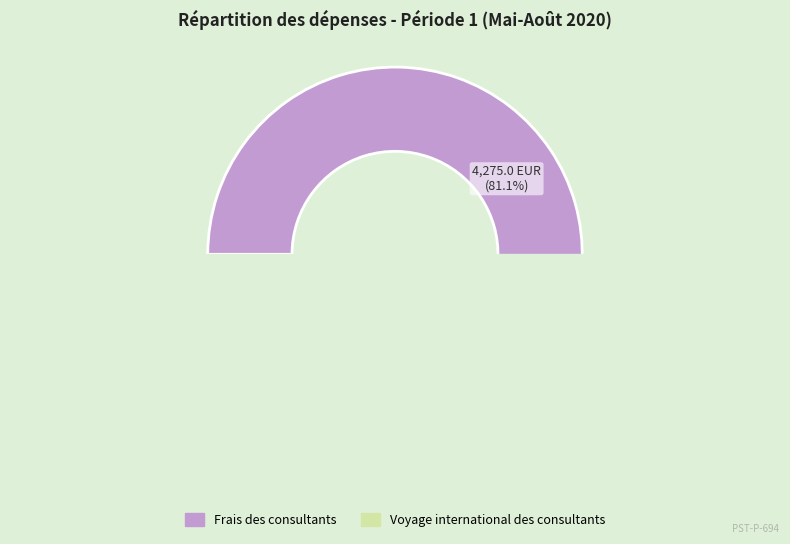

To the nearest percent, what is the combined percentage of Frais des consultants and Voyage international des consultants?

100%